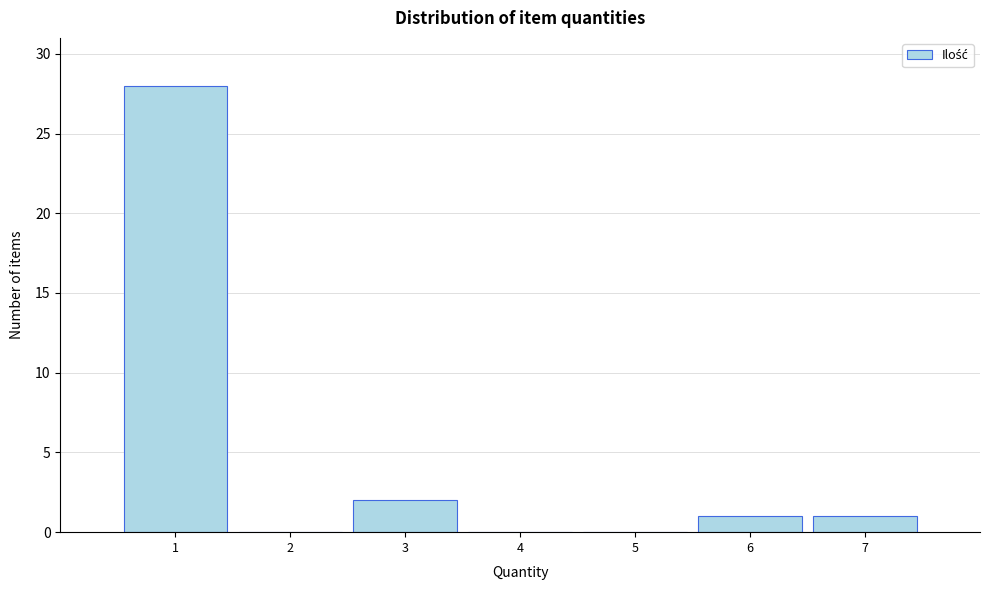

Reading left to right, list every bar in this chart as the range it spans on the x-axis followed by its height. The values are not printed on the chart, so give them approximately, as read against the axis.

0.5 to 1.5: 28
1.5 to 2.5: 0
2.5 to 3.5: 2
3.5 to 4.5: 0
4.5 to 5.5: 0
5.5 to 6.5: 1
6.5 to 7.5: 1